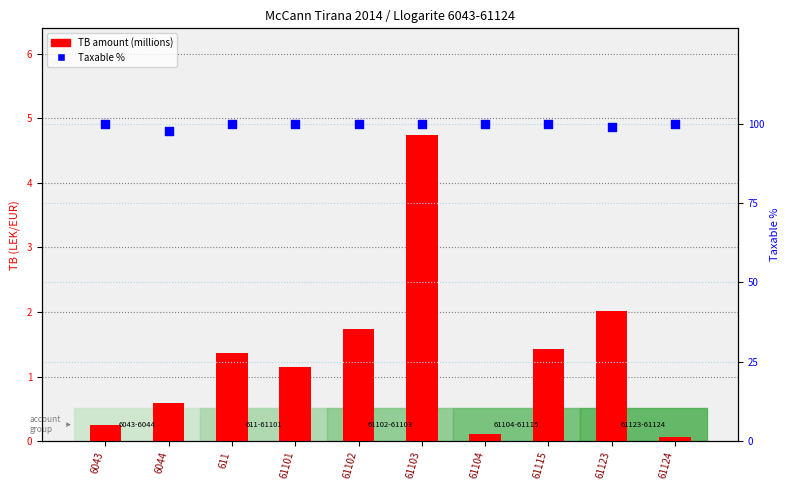

Which series reaches the minimum Y coordinate?

TB amount (millions)